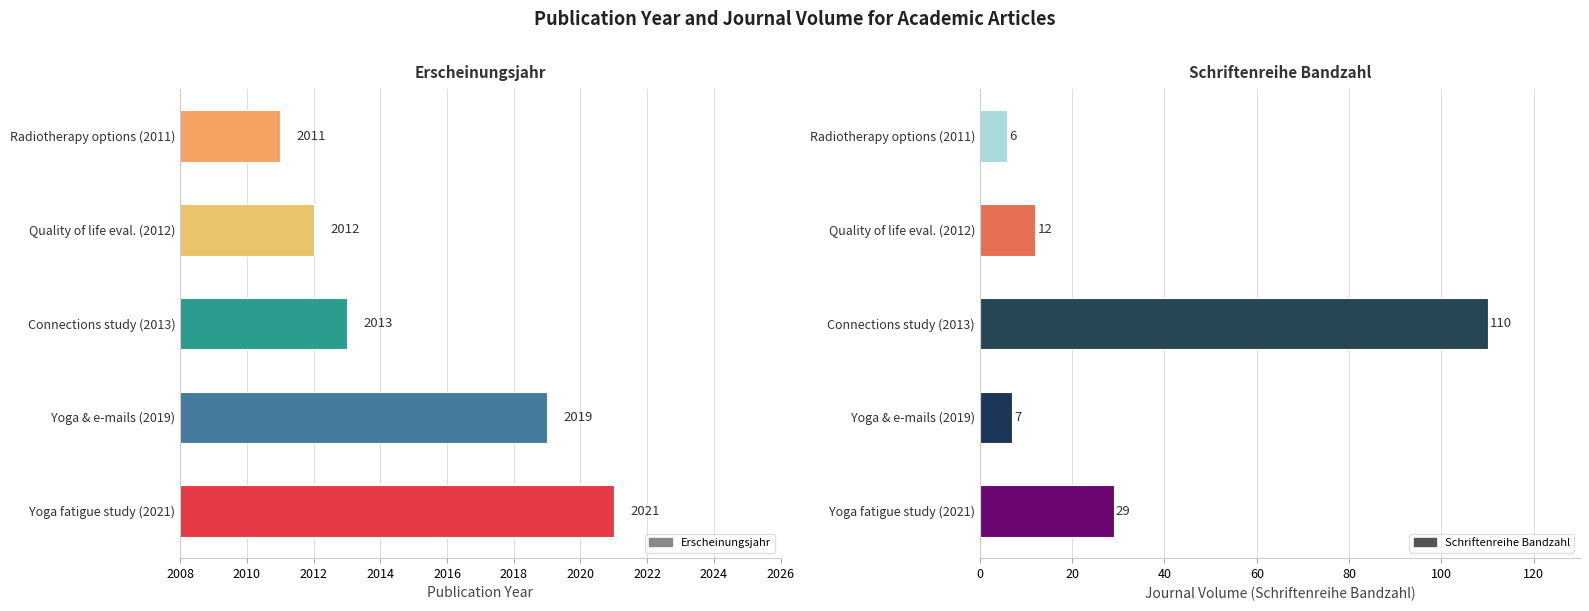

List the series in order of their peak value, lowest first.

Schriftenreihe Bandzahl, Erscheinungsjahr